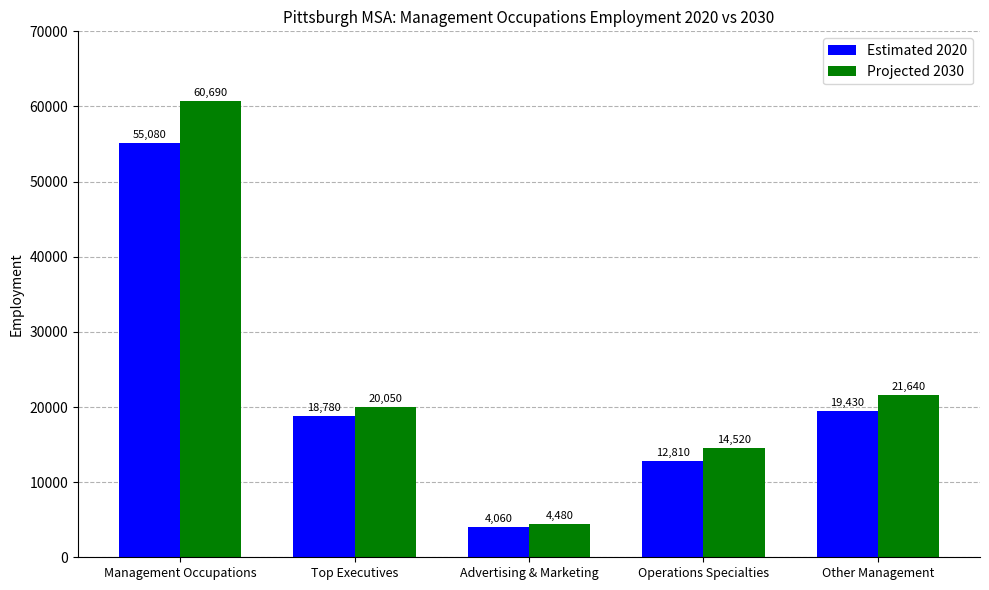

What is the difference between the maximum and minimum values in the Projected 2030 series?

56210